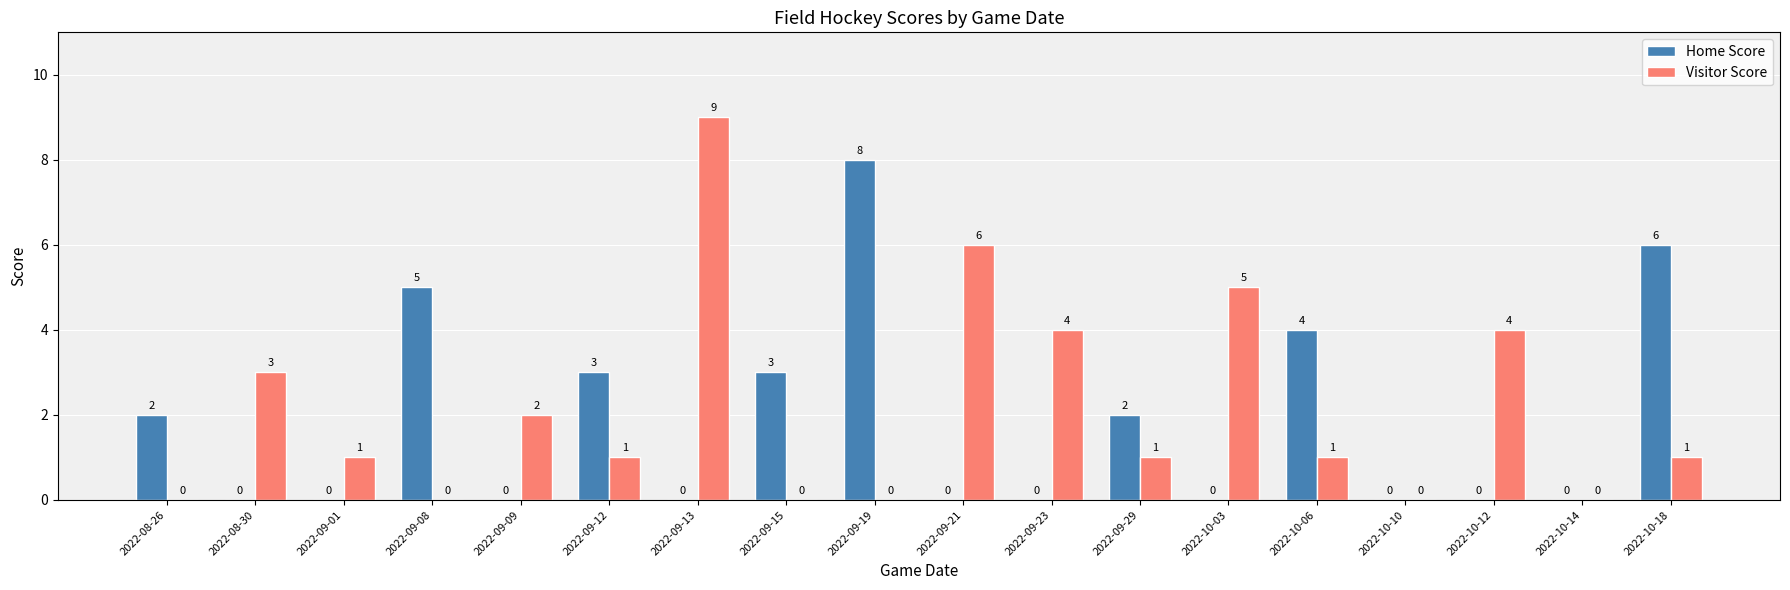

Between 2022-09-01 and 2022-09-13, which series saw the biggest shift?

Visitor Score